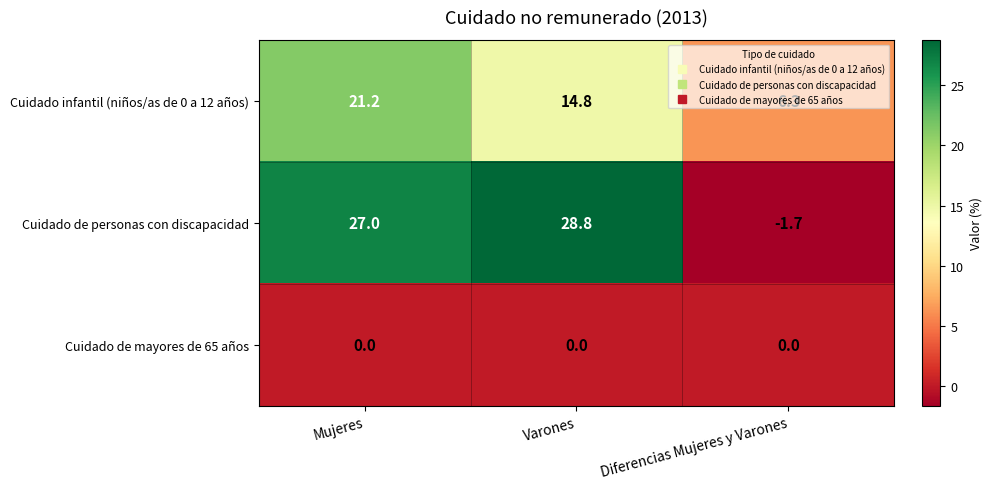

The Cuidado de personas con discapacidad series shows -0.9 at Diferencias Mujeres y Varones. True or false?

False